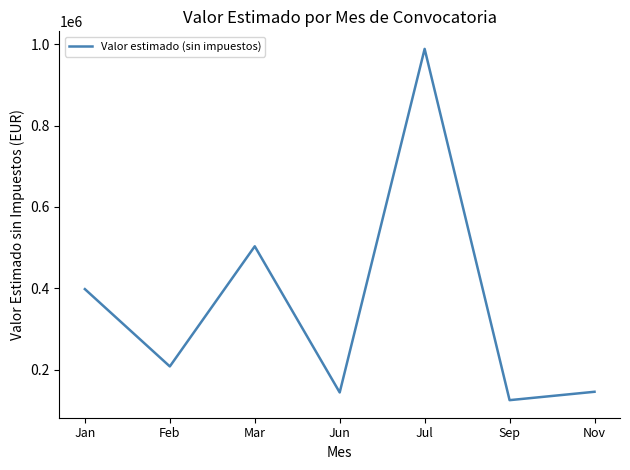

True or false: the data shows 503540.6 at Mar.

True